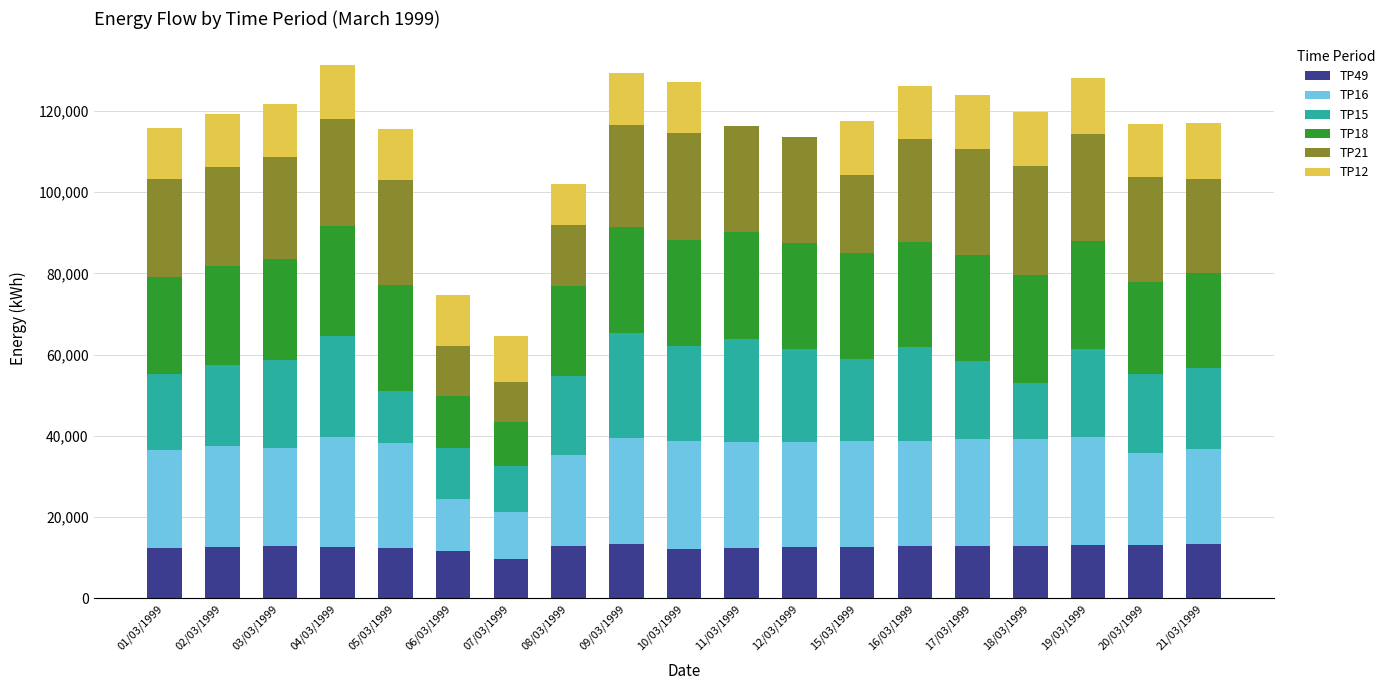

Which category has the lowest value in the TP49 series?

07/03/1999